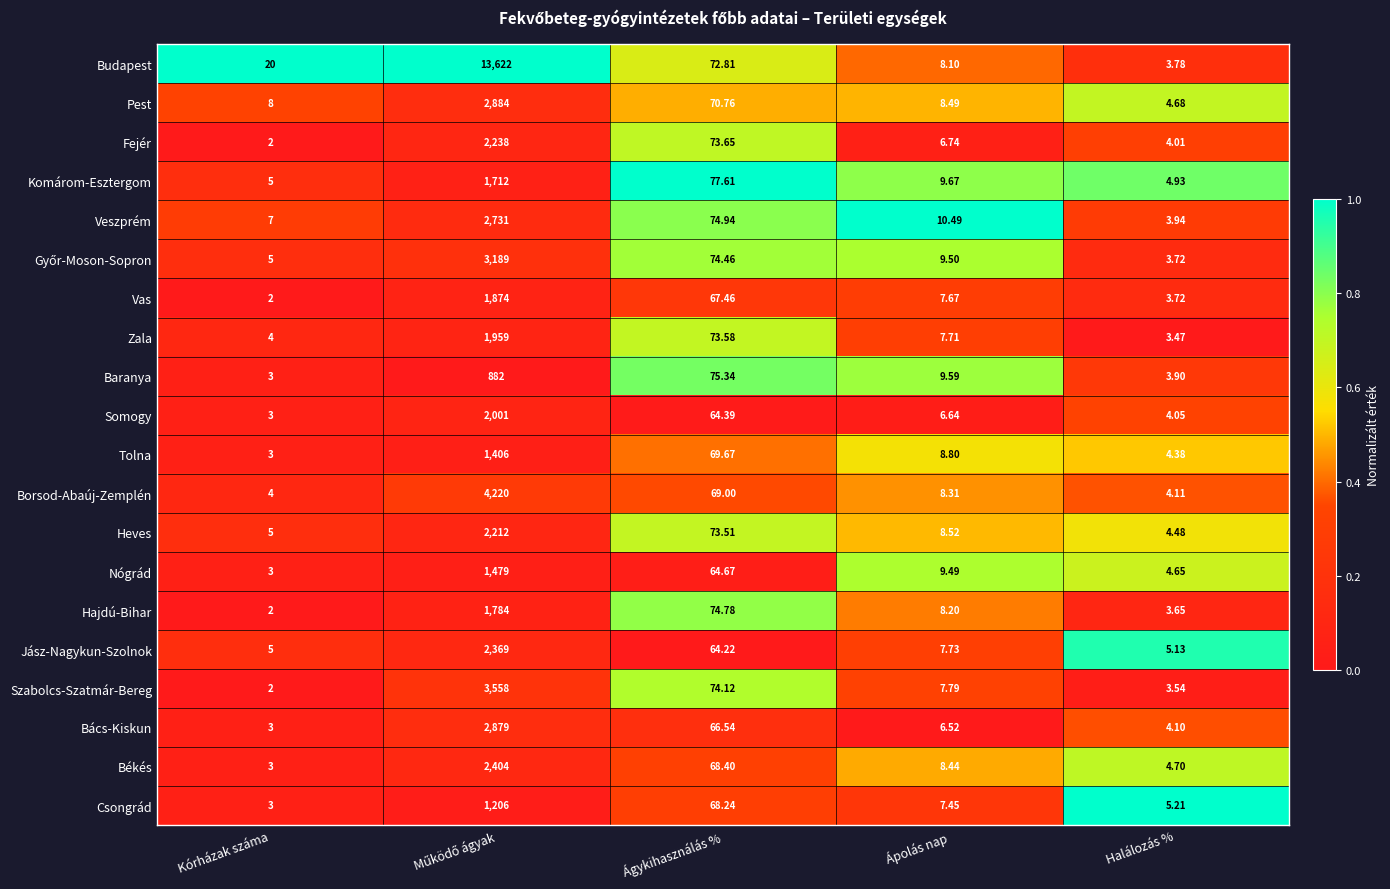

Which series has the largest total across all categories?

Budapest